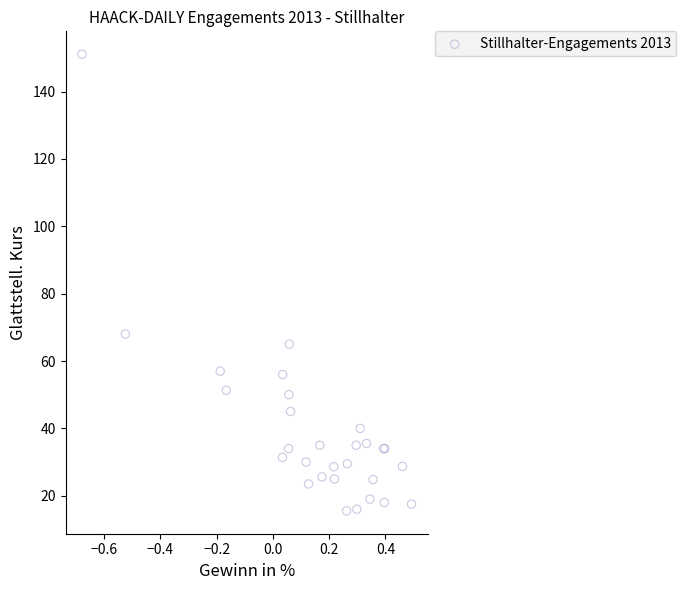

What Y value in the scatter plot is closest to 83?

68.0